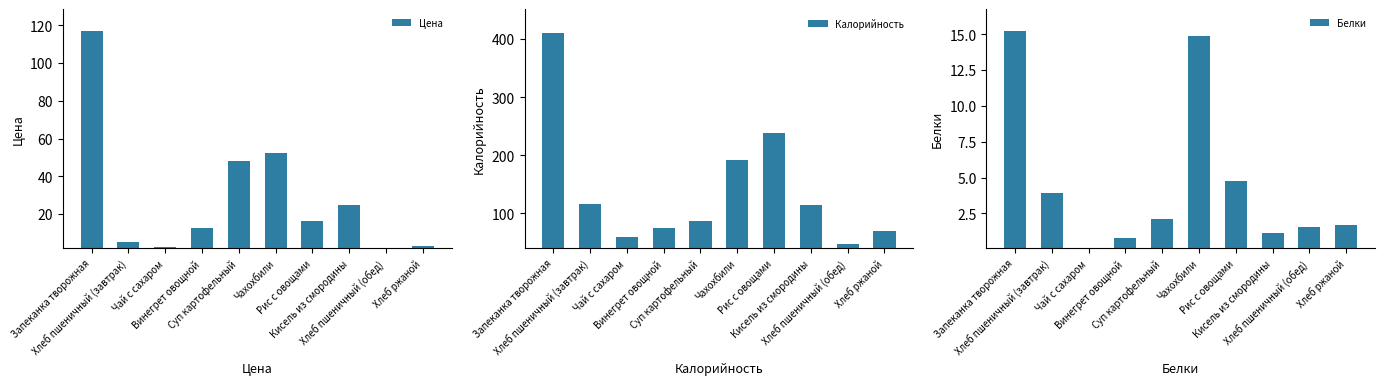

True or false: Белки has a value of 2.1 at Рис с овощами.

False